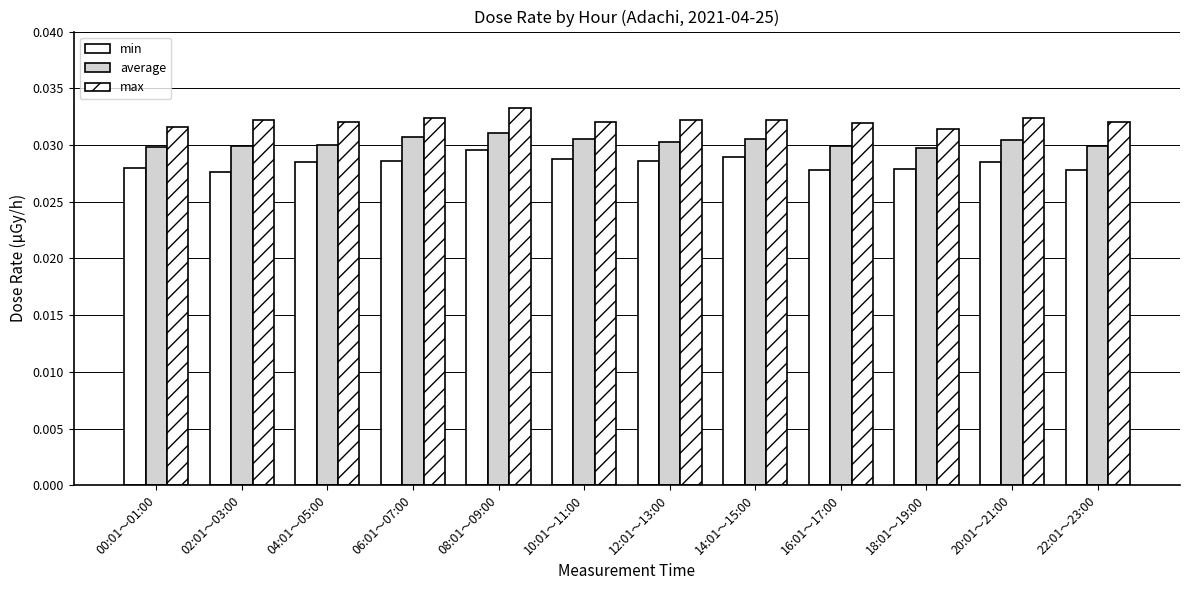

Is the value of min at 10:01～11:00 greater than the value of max at 10:01～11:00?

No